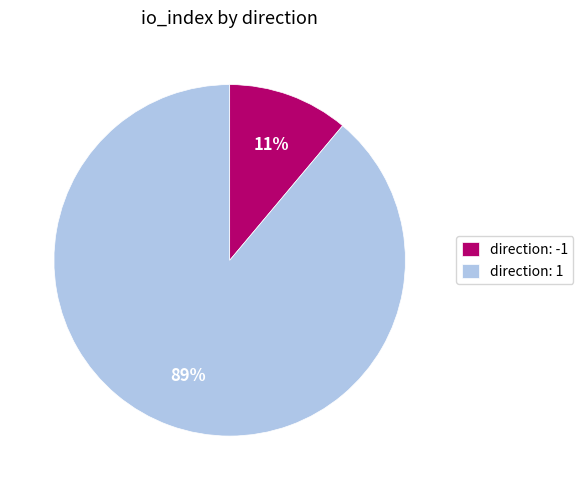

Count the number of slices in the pie.

2